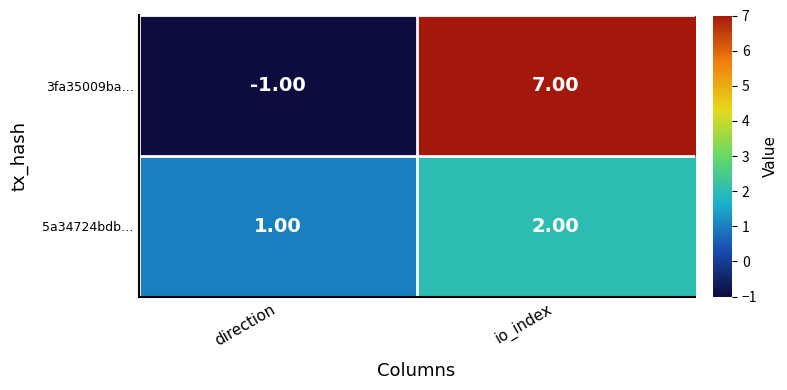

Rank the series by their average value, from lowest to highest.

5a34724bdb…, 3fa35009ba…